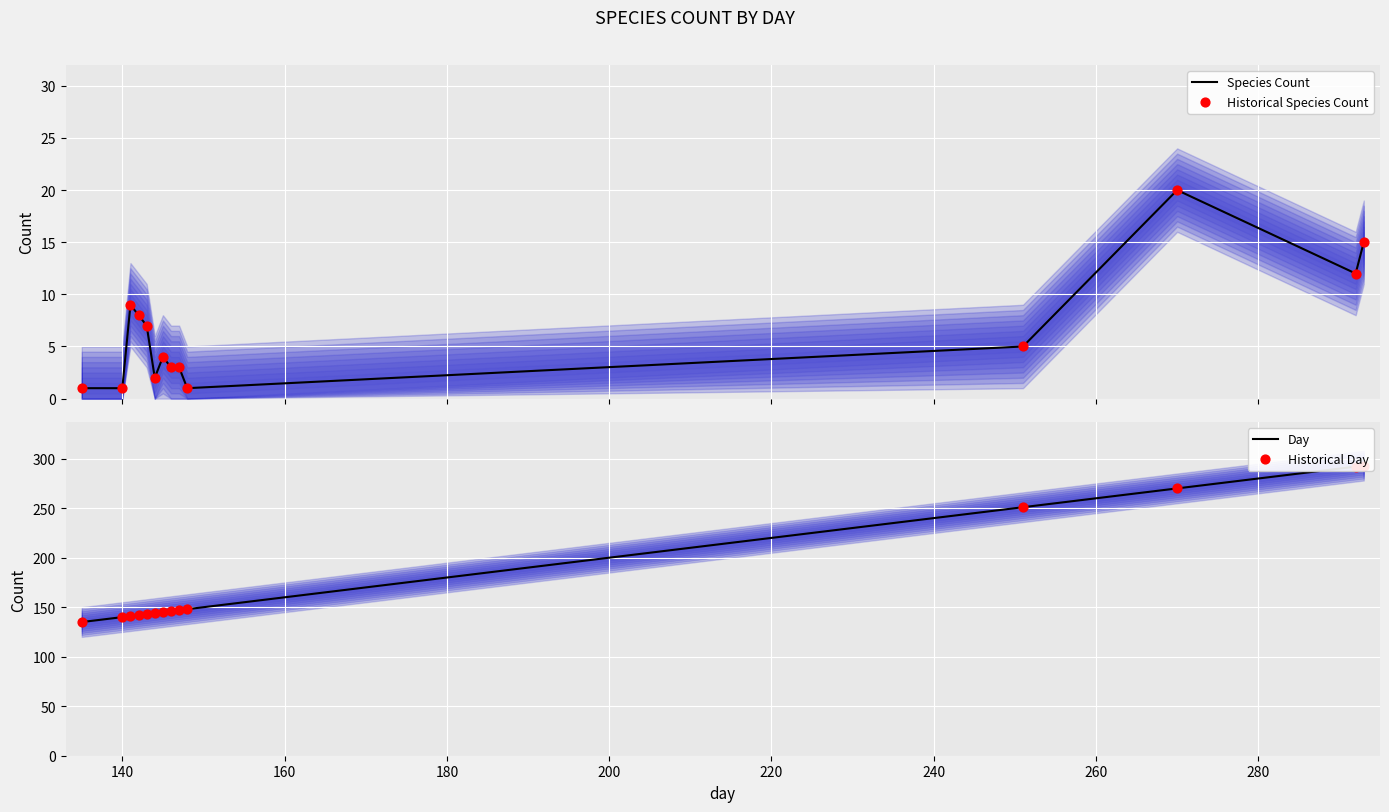

Which series contains the highest Y value?

Day